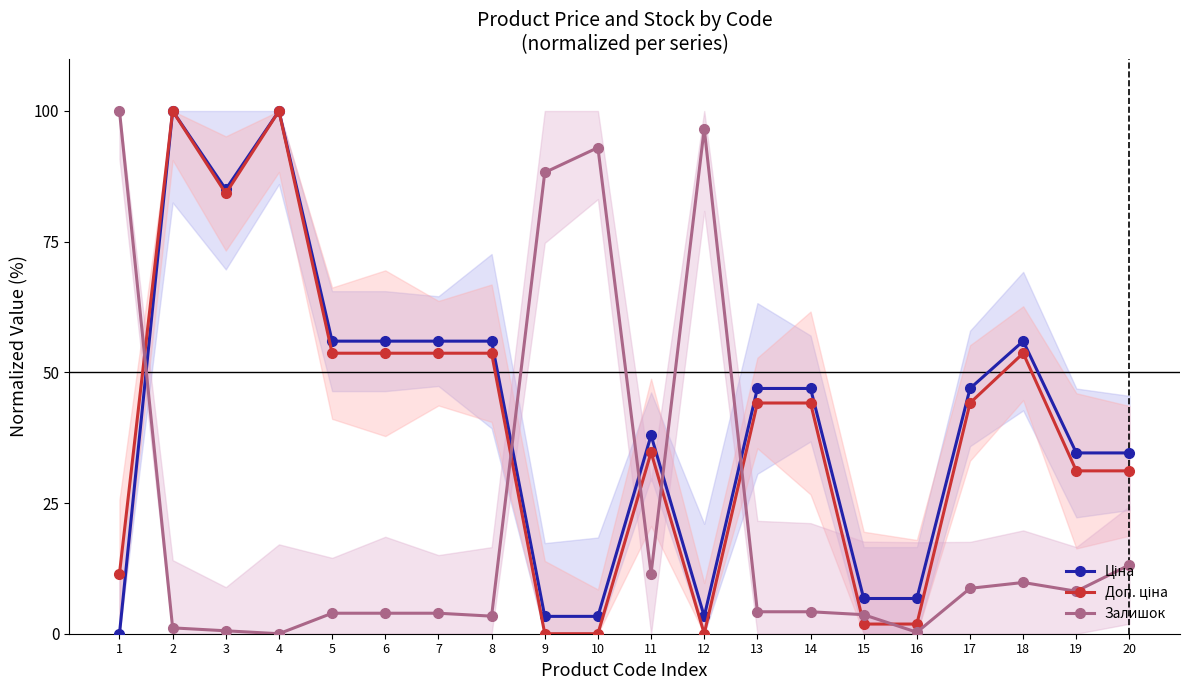

At how many categories does at least one series exceed 89?

5